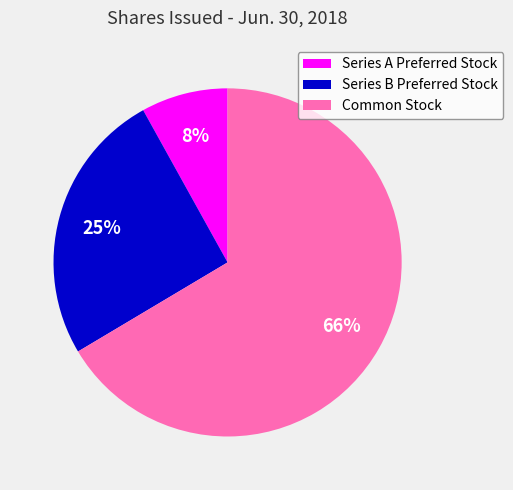

Which has a higher value, Series A Preferred Stock or Common Stock?

Common Stock